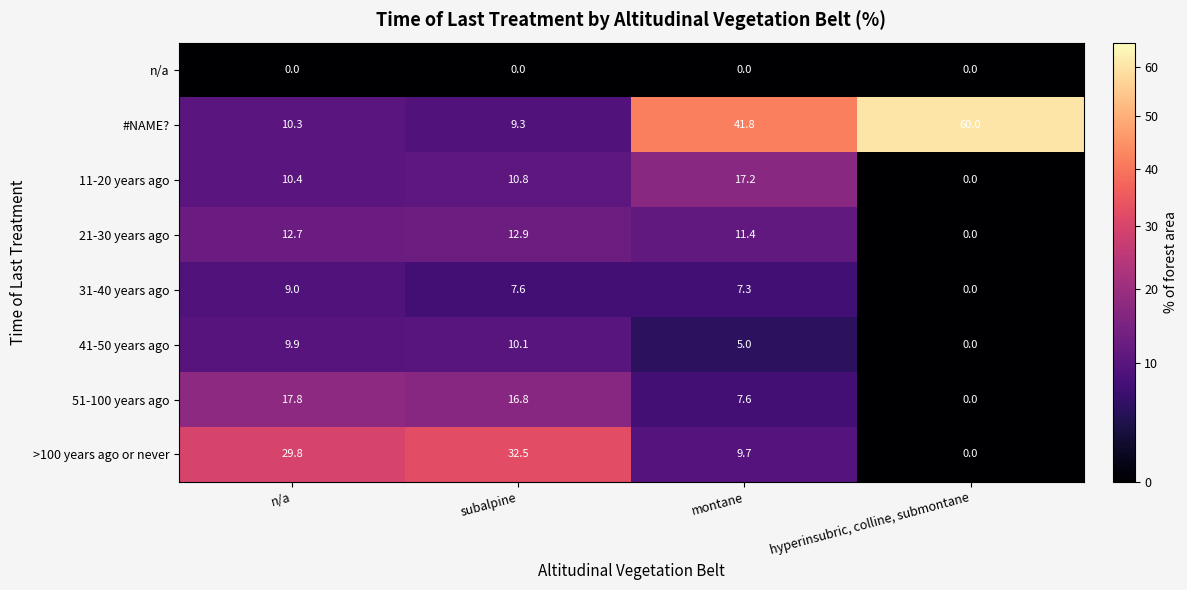

Count the number of data series in this chart.

8